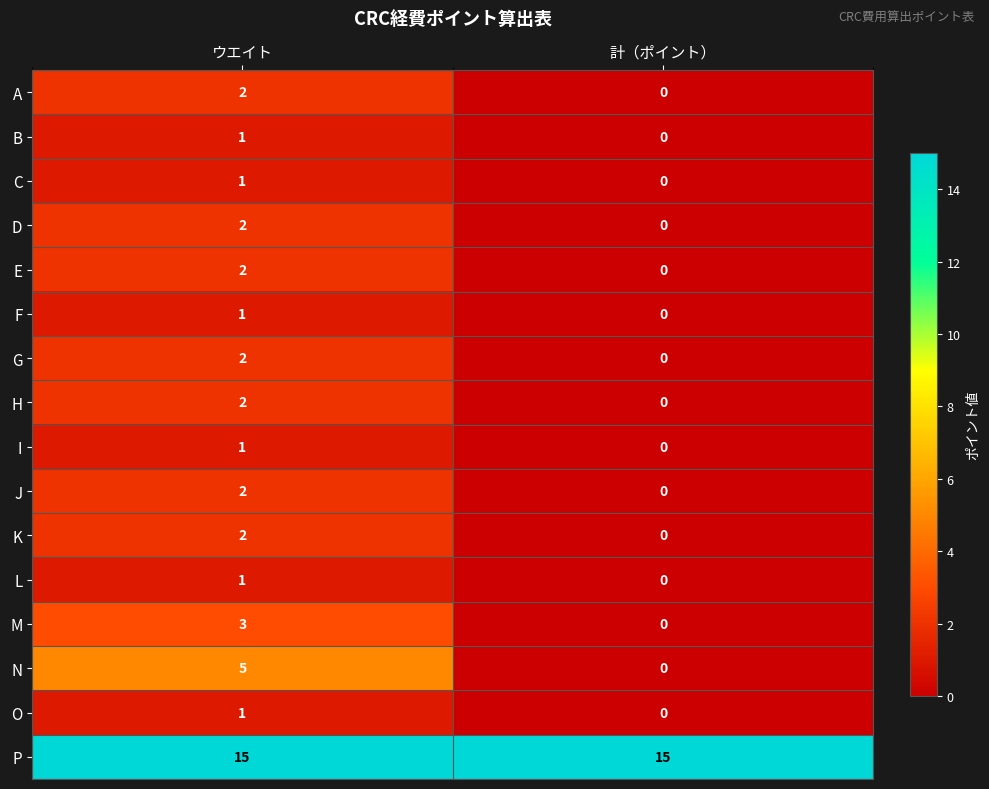

What is the sum of all P values?

30